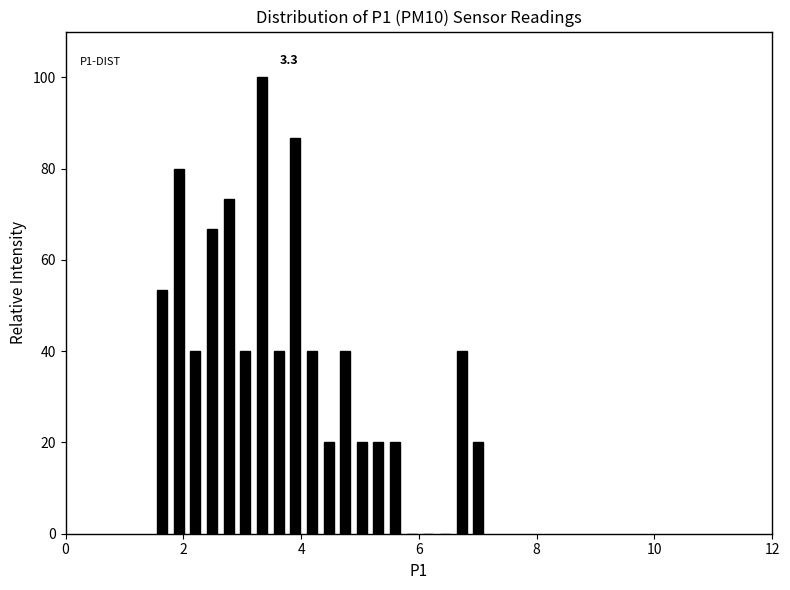

Read against the x-axis, roughly where is the centre of the tallest bar?

3.4